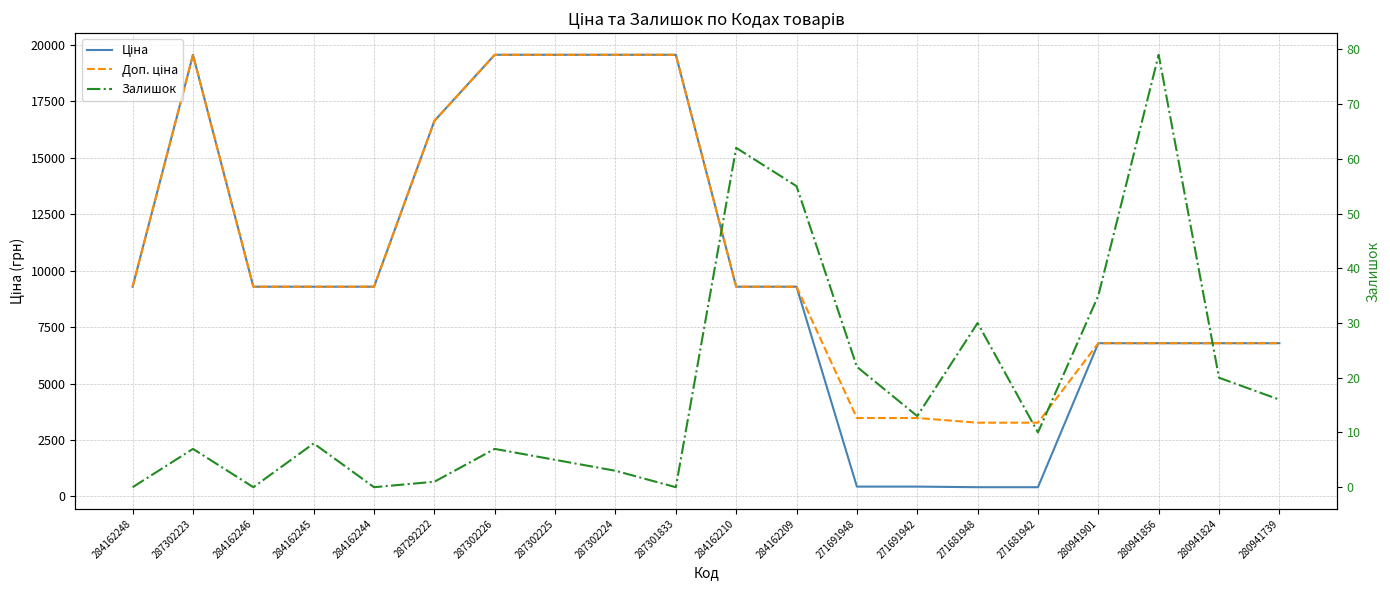

Reading left to right, what are all the values shown in this chart?

Ціна: 284162248=9290.5	287302223=19564.9	284162246=9290.5	284162245=9290.5	284162244=9290.5	287292222=16636.8	287302226=19564.9	287302225=19564.9	287302224=19564.9	287301833=19564.9	284162210=9290.5	284162209=9290.5	271691948=434.3	271691942=434.3	271681948=408.2	271681942=408.2	280941901=6787.1	280941856=6787.1	280941824=6787.1	280941739=6787.1
Доп. ціна: 284162248=9290.5	287302223=19564.9	284162246=9290.5	284162245=9290.5	284162244=9290.5	287292222=16636.8	287302226=19564.9	287302225=19564.9	287302224=19564.9	287301833=19564.9	284162210=9290.5	284162209=9290.5	271691948=3474.1	271691942=3474.1	271681948=3265.8	271681942=3265.8	280941901=6787.1	280941856=6787.1	280941824=6787.1	280941739=6787.1
Залишок: 284162248=0.0	287302223=7.0	284162246=0.0	284162245=8.0	284162244=0.0	287292222=1.0	287302226=7.0	287302225=5.0	287302224=3.0	287301833=0.0	284162210=62.0	284162209=55.0	271691948=22.0	271691942=13.0	271681948=30.0	271681942=10.0	280941901=35.0	280941856=79.0	280941824=20.0	280941739=16.0